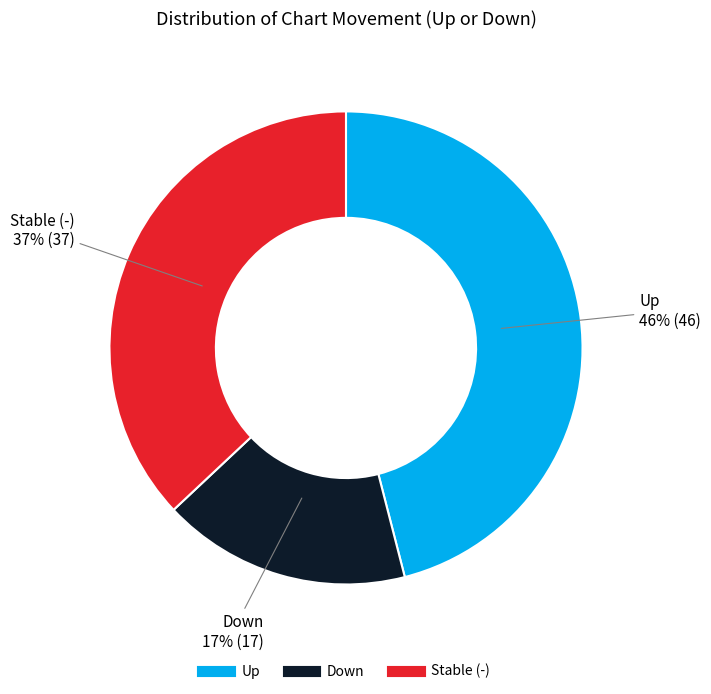

To the nearest percent, what is the average slice percentage?

33%